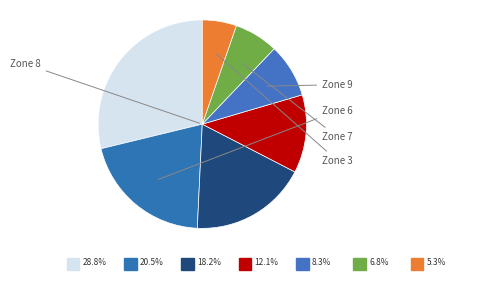

Count the number of slices in the pie.

7